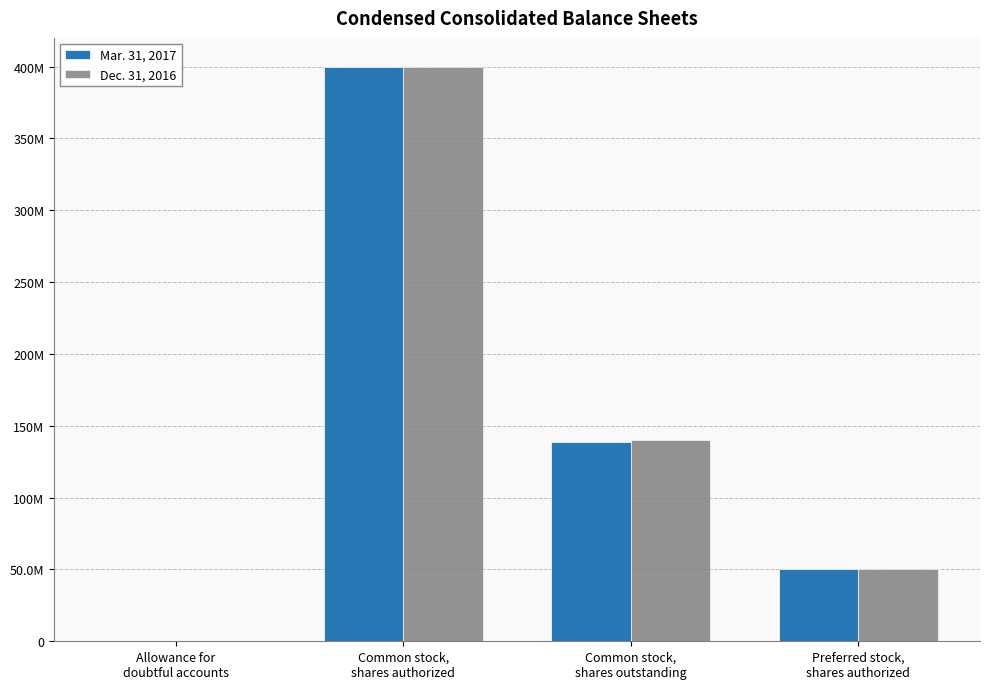

Is the value of Dec. 31, 2016 at Common stock,
shares authorized greater than the value of Mar. 31, 2017 at Preferred stock,
shares authorized?

Yes